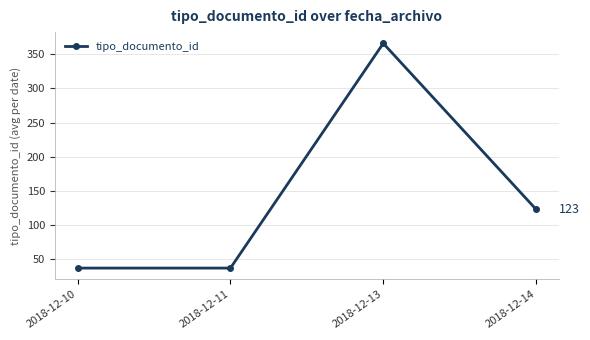

What is the minimum value shown in the chart?

37